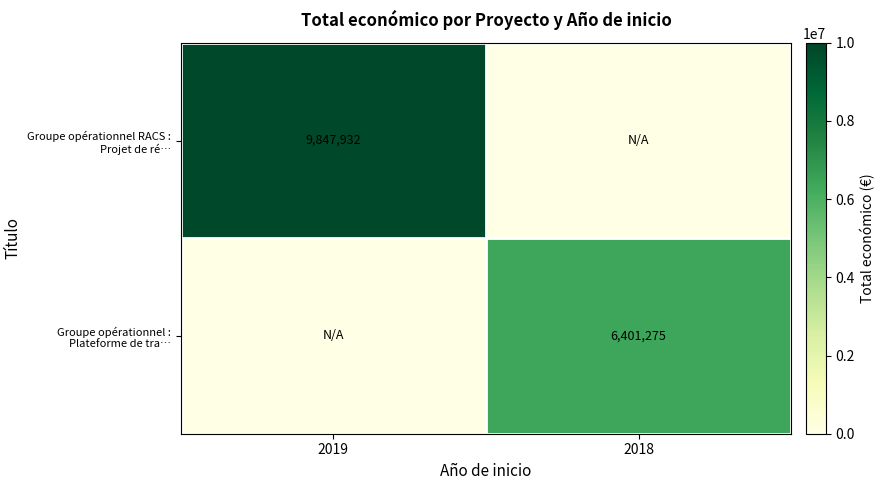

At how many categories does at least one series exceed 6609370?

1